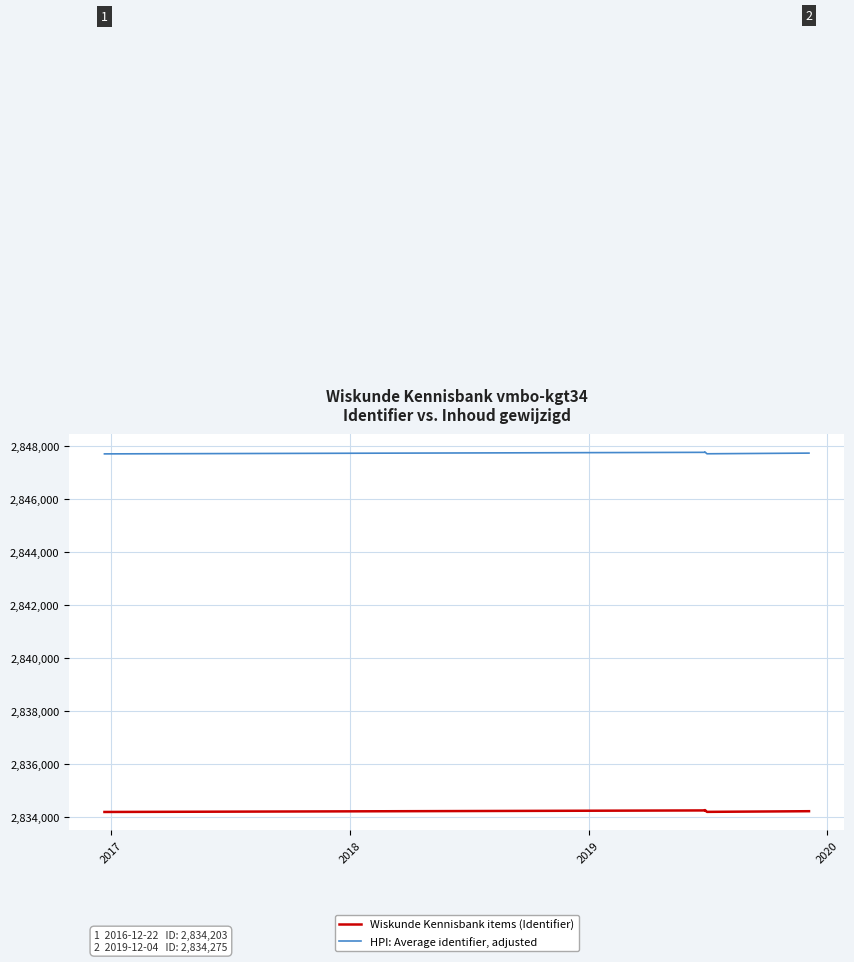

True or false: HPI: Average identifier, adjusted and Wiskunde Kennisbank items (Identifier) cross at least once.

False